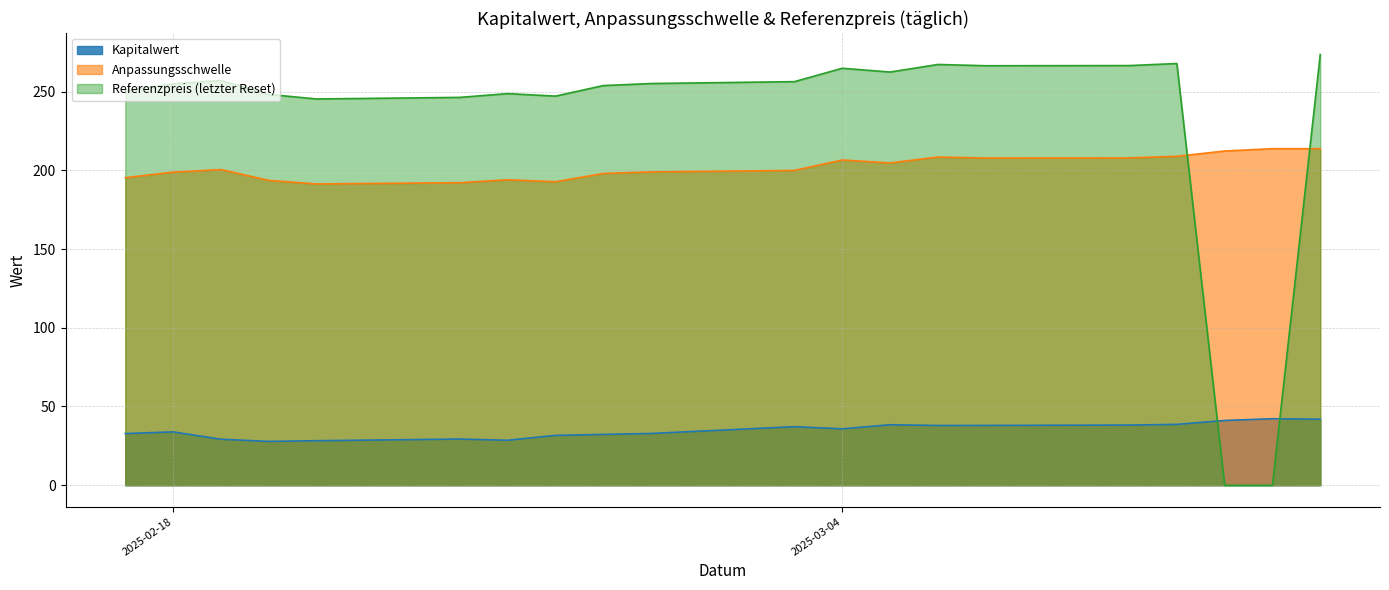

How many interior local peaks does the Anpassungsschwelle series have?

4